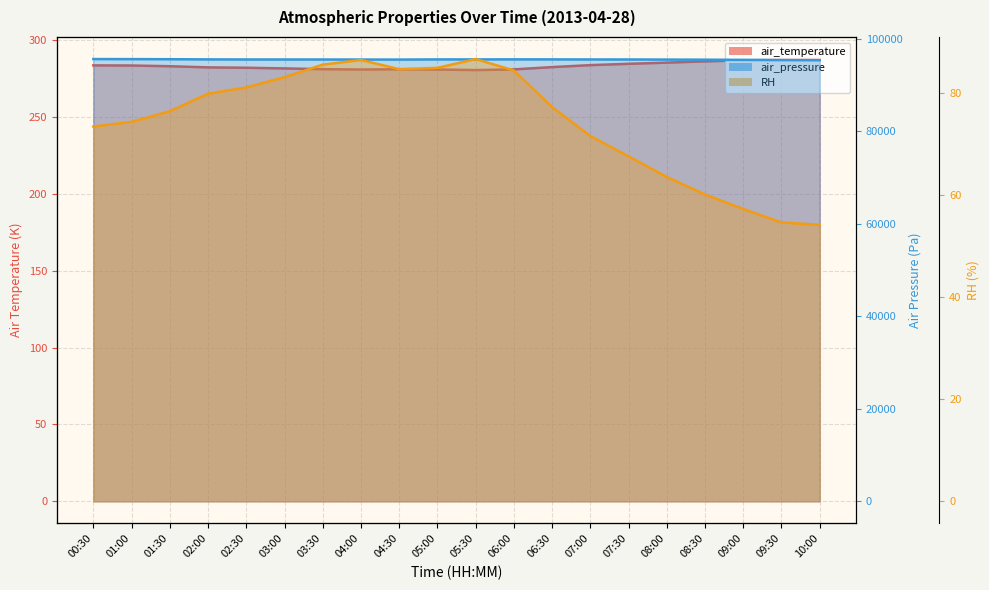

Reading left to right, list all the values displayed in this chart.

air_temperature: 00:30=283.5	01:00=283.4	01:30=282.9	02:00=282.2	02:30=282.0	03:00=281.5	03:30=281.0	04:00=280.8	04:30=281.0	05:00=280.8	05:30=280.4	06:00=280.9	06:30=282.4	07:00=283.7	07:30=284.5	08:00=285.3	08:30=286.1	09:00=286.8	09:30=287.4	10:00=287.6
air_pressure: 00:30=95557.6	01:00=95547.7	01:30=95526.9	02:00=95485.5	02:30=95470.6	03:00=95468.7	03:30=95464.1	04:00=95454.8	04:30=95448.4	05:00=95481.9	05:30=95483.6	06:00=95492.7	06:30=95487.6	07:00=95473.4	07:30=95468.9	08:00=95446.9	08:30=95424.4	09:00=95390.8	09:30=95341.1	10:00=95316.5
RH: 00:30=73.4	01:00=74.3	01:30=76.4	02:00=79.8	02:30=81.0	03:00=83.0	03:30=85.5	04:00=86.4	04:30=84.6	05:00=84.9	05:30=86.6	06:00=84.3	06:30=77.2	07:00=71.5	07:30=67.5	08:00=63.5	08:30=60.1	09:00=57.2	09:30=54.6	10:00=54.1